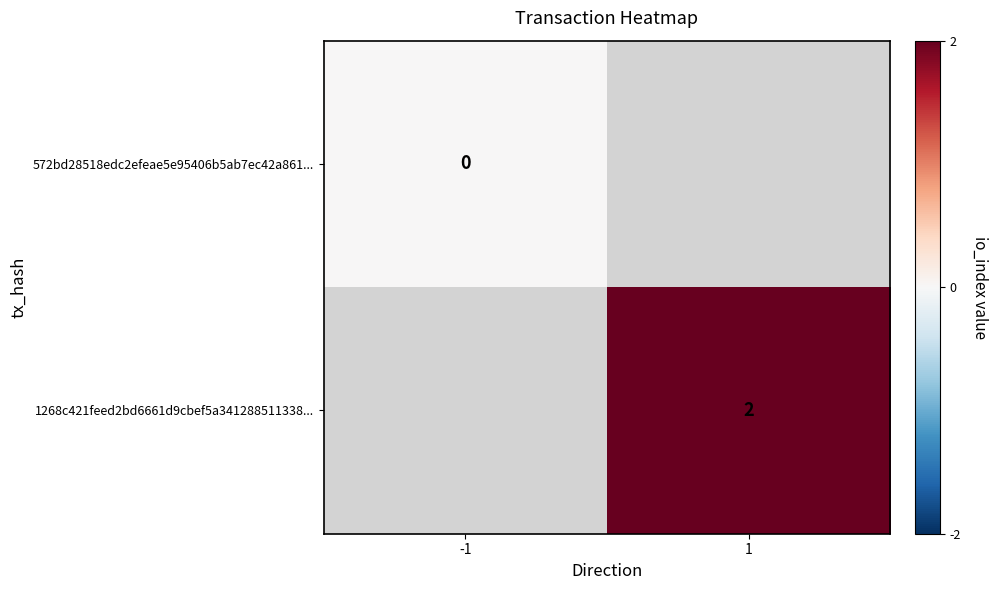

Is it true that 1268c421feed2bd6661d9cbef5a341288511338... equals 4 at 1?

False